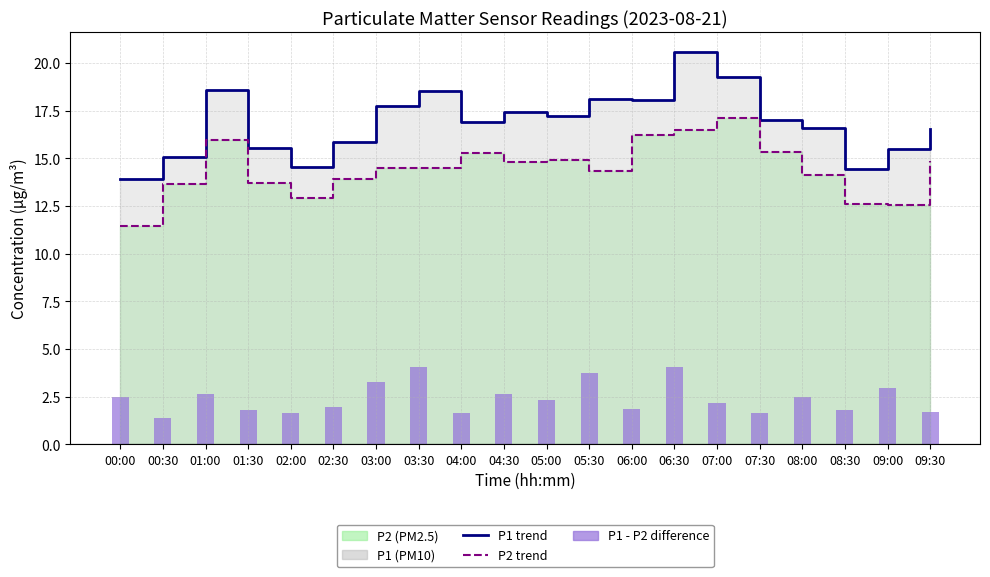

Which series has the largest range (max minus min)?

P1 trend